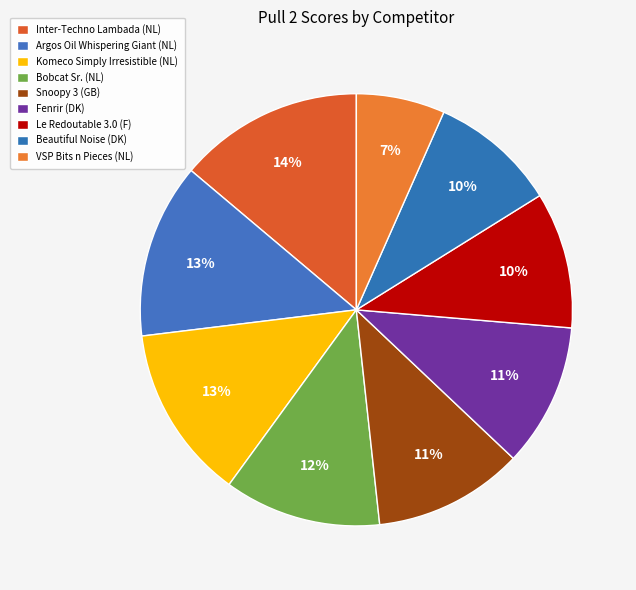

How many segments does this pie chart have?

9